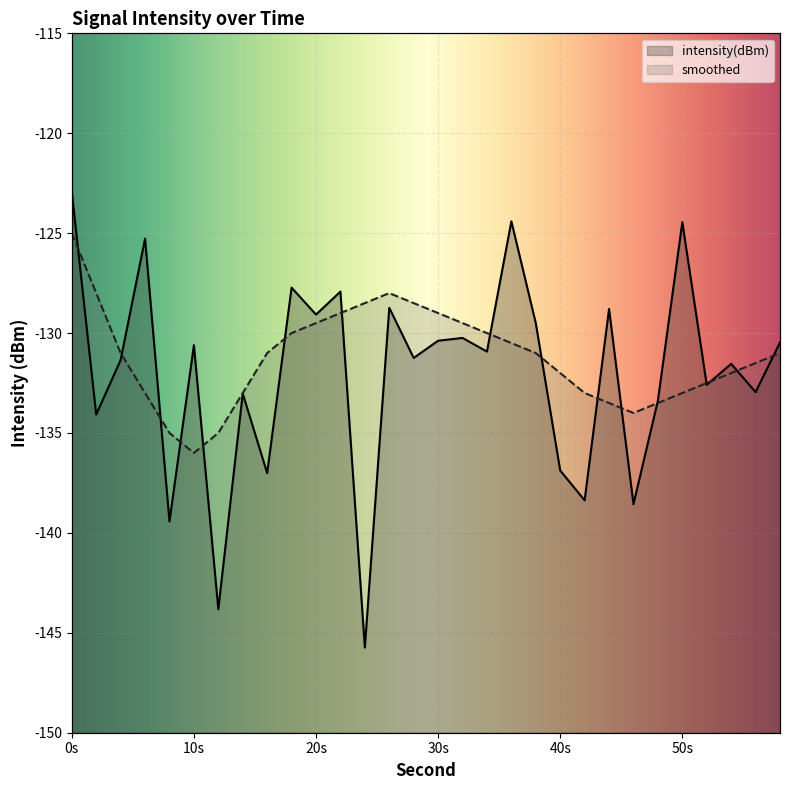

Count the number of categories in the chart.

30